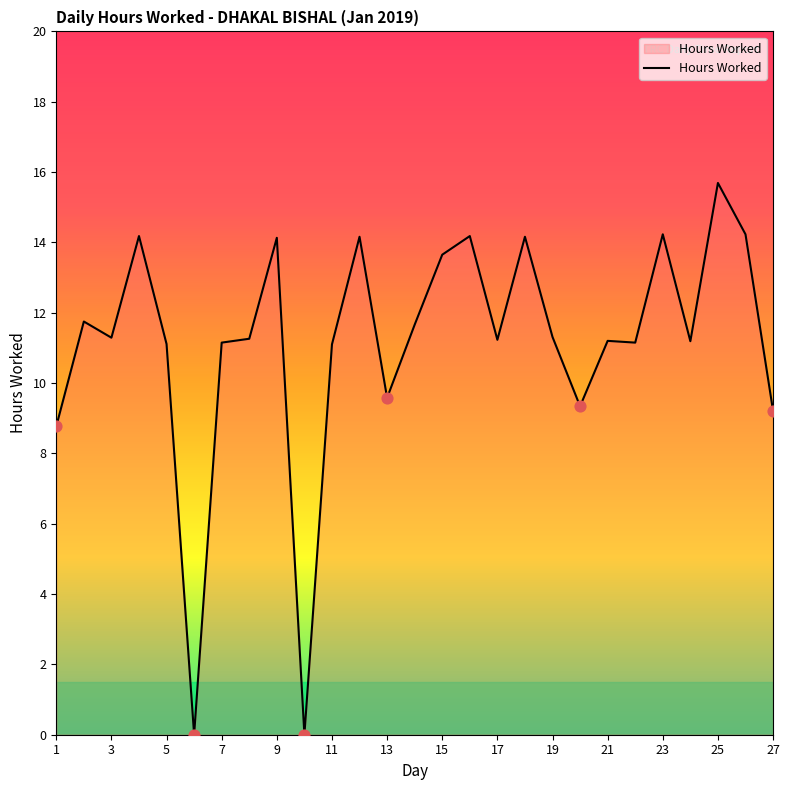

What is the maximum value shown in the chart?

15.7